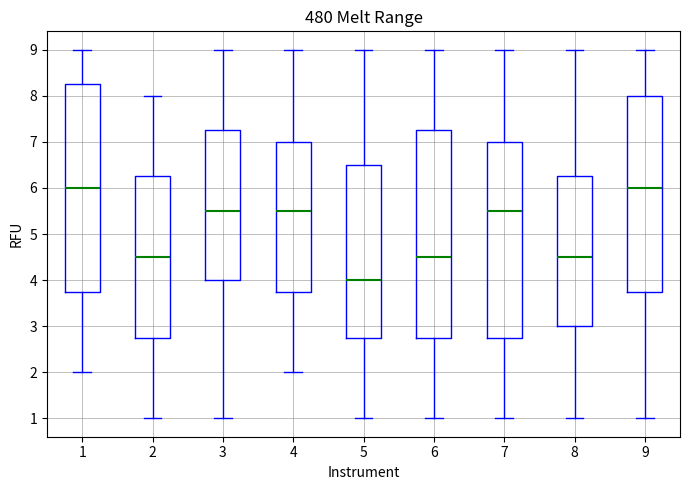

Reading left to right, read every box against the y-axis: the position of its median line, the range the box covers, and the ends of its whiskers. The values are not printed on the chart, so give them approximately, as read against the axis.

1: median 6.0, box 3.8 to 8.3, whiskers 2.0 to 9.0
2: median 4.5, box 2.8 to 6.3, whiskers 1.0 to 8.0
3: median 5.5, box 4.0 to 7.3, whiskers 1.0 to 9.0
4: median 5.5, box 3.8 to 7.0, whiskers 2.0 to 9.0
5: median 4.0, box 2.8 to 6.5, whiskers 1.0 to 9.0
6: median 4.5, box 2.8 to 7.3, whiskers 1.0 to 9.0
7: median 5.5, box 2.8 to 7.0, whiskers 1.0 to 9.0
8: median 4.5, box 3.0 to 6.3, whiskers 1.0 to 9.0
9: median 6.0, box 3.8 to 8.0, whiskers 1.0 to 9.0